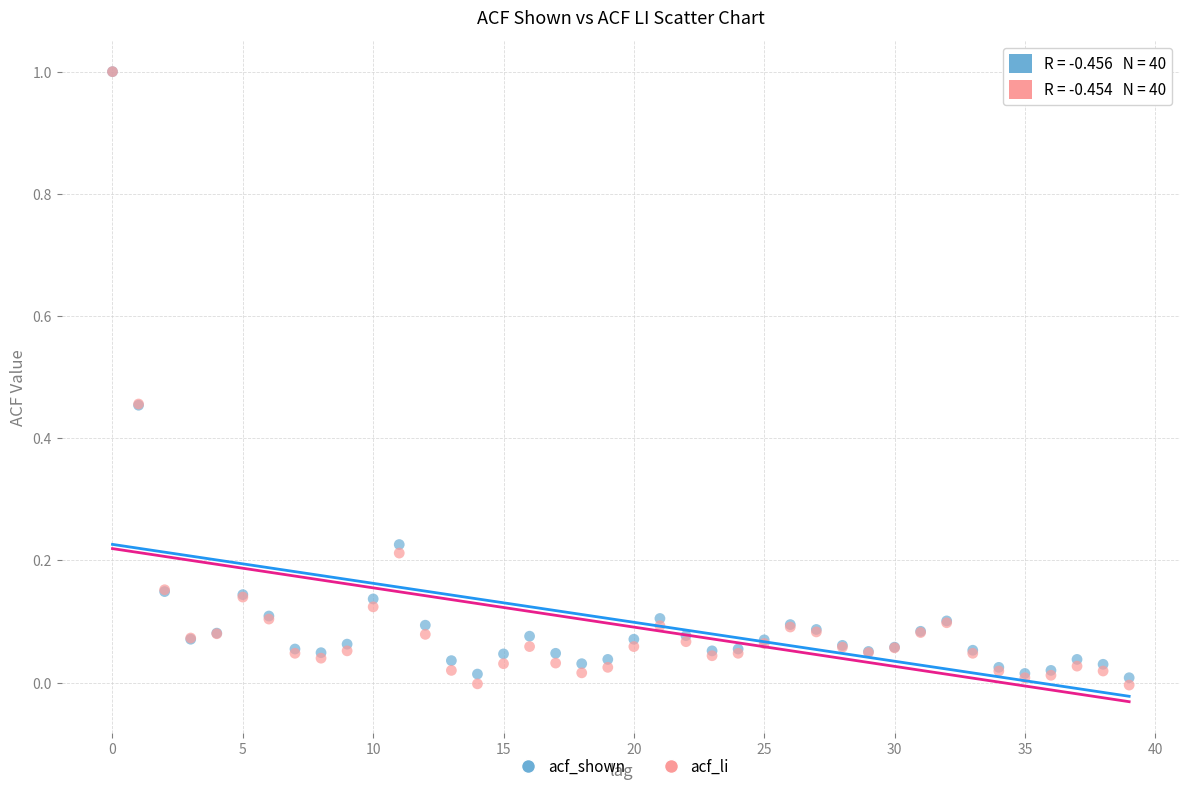

What are all the series names shown in the legend?

acf_shown, acf_li